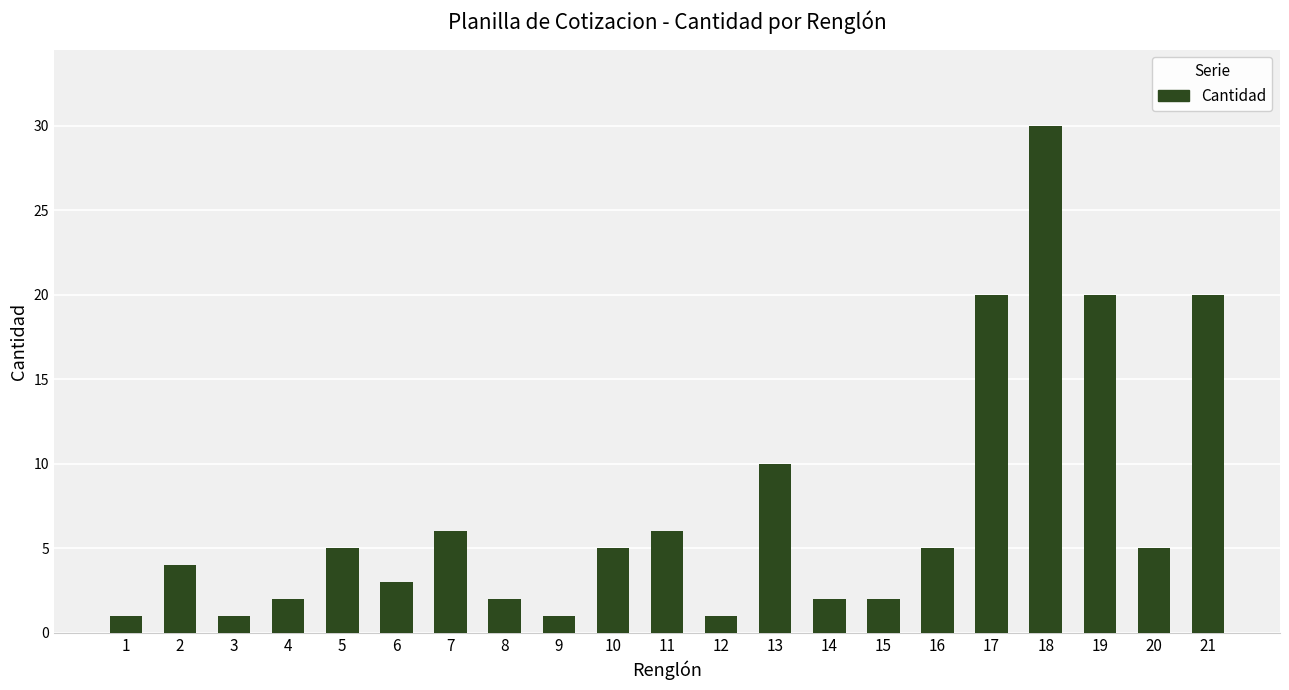

What is the value of the 16th bar from the left?

5